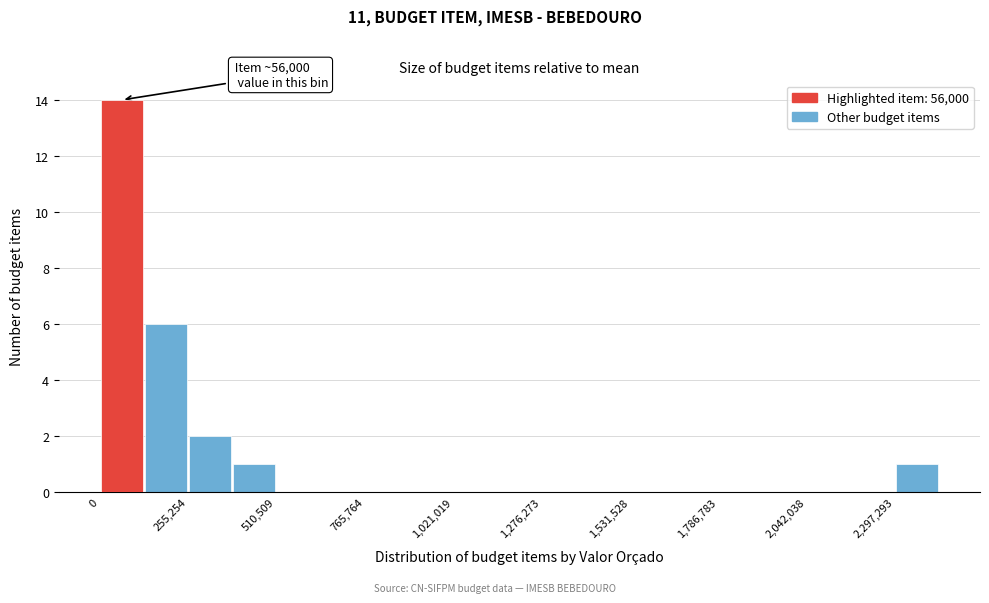

Around what value on the x-axis is the tallest bar? Give the approximate position of its centre, as read against the axis.

50000